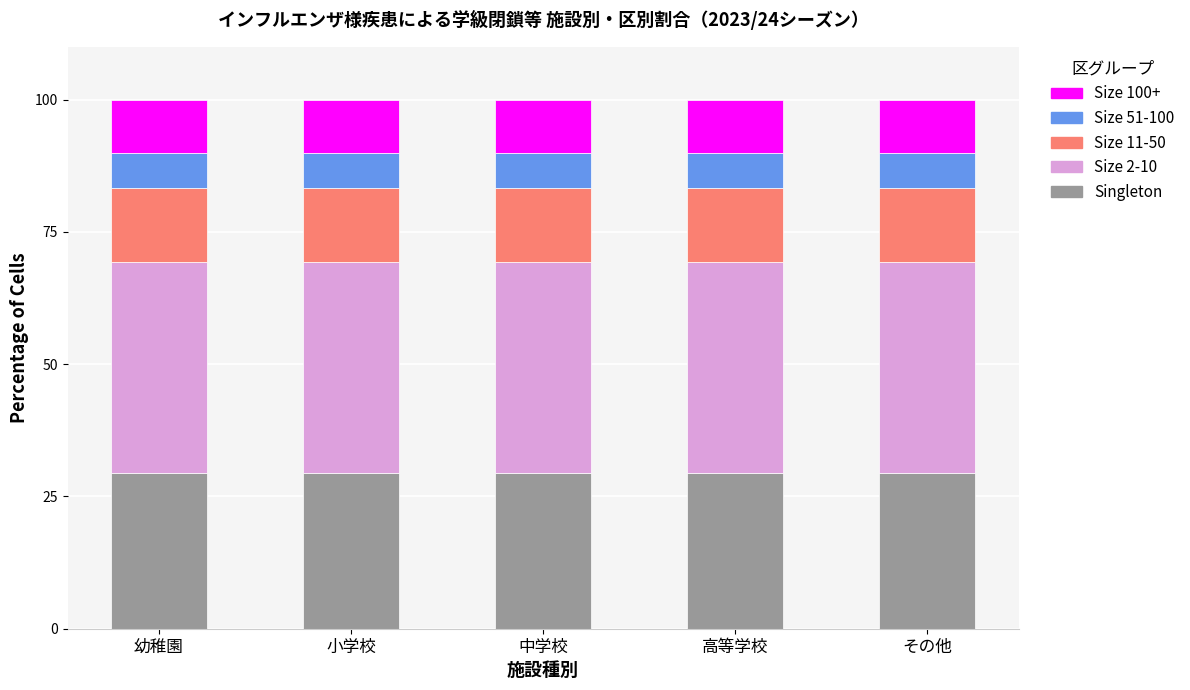

What is the lowest value of the Singleton series?

29.4